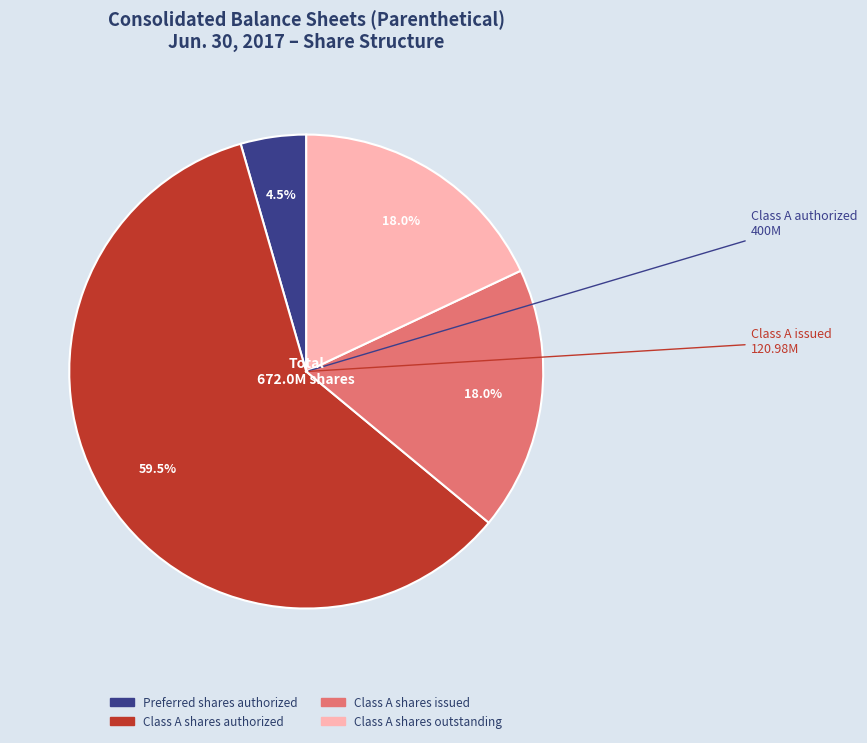

Is there a majority slice in this chart?

Yes